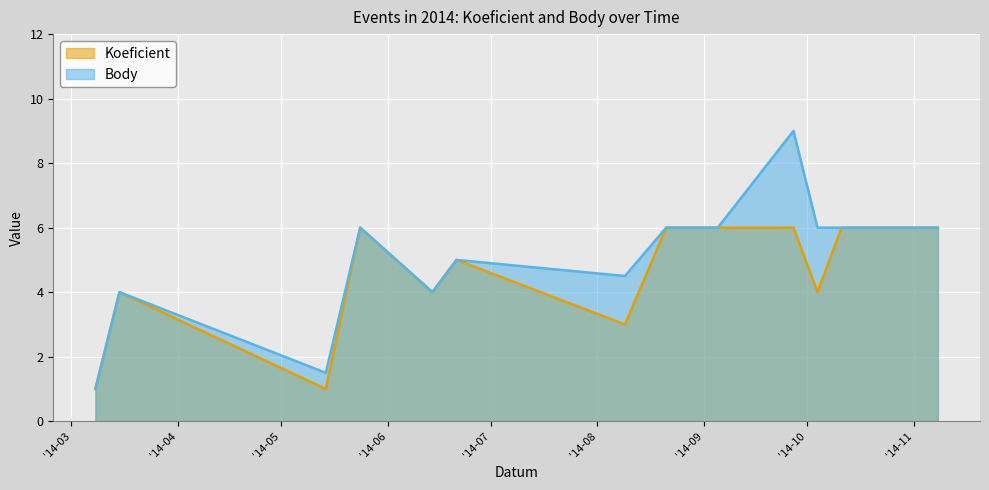

How many data points in Body are above 6?

1